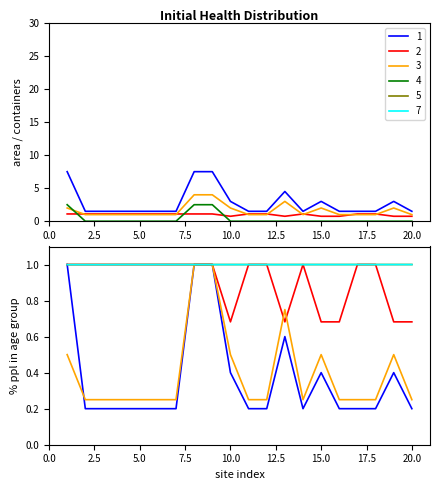

How many series are shown in this chart?

6